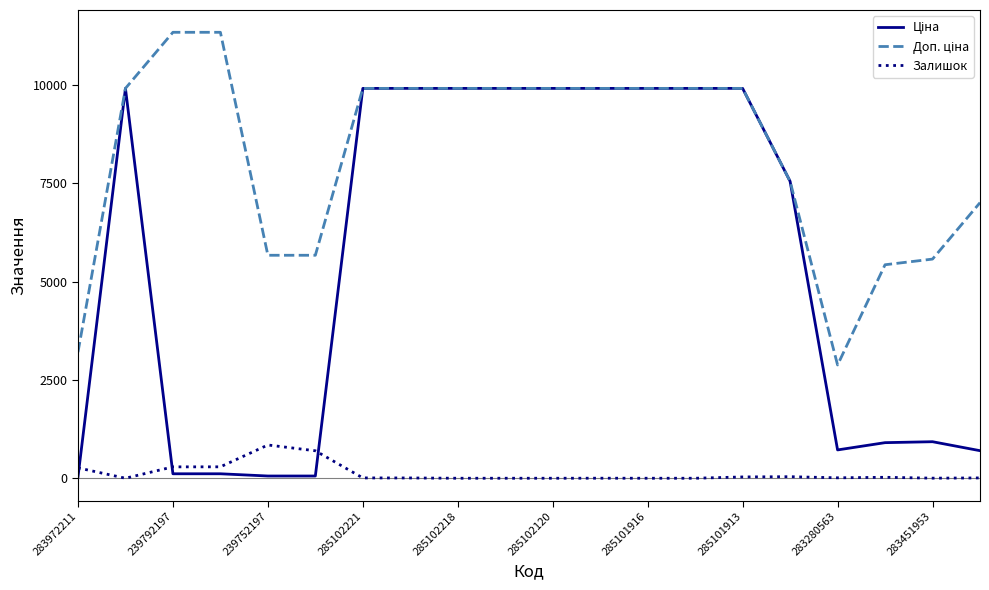

What is the maximum value shown in the chart?

11334.0